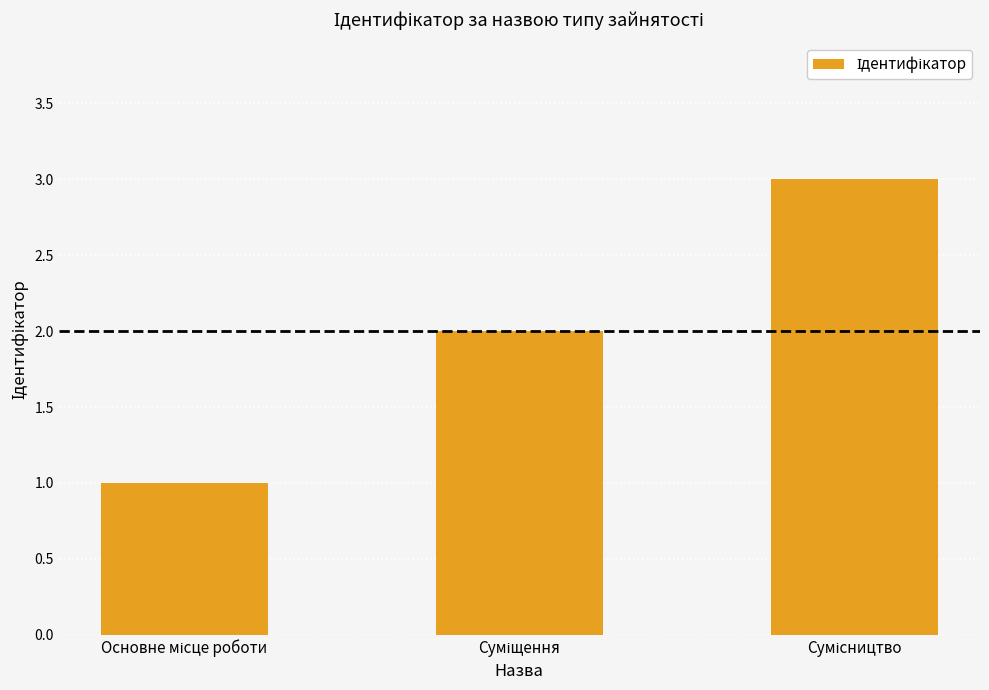

What is the sum of all values?

6